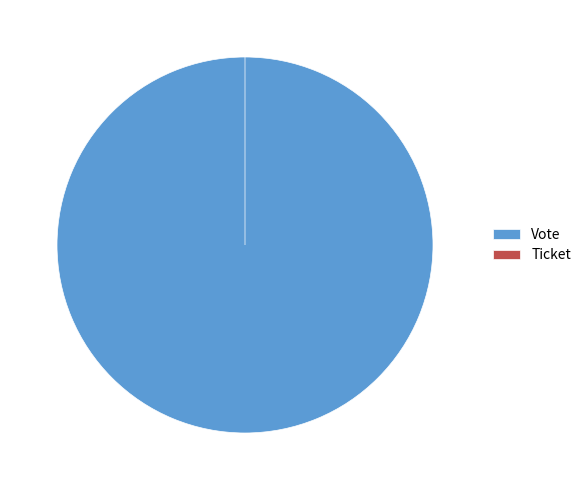

What is the largest slice in the pie chart?

Vote